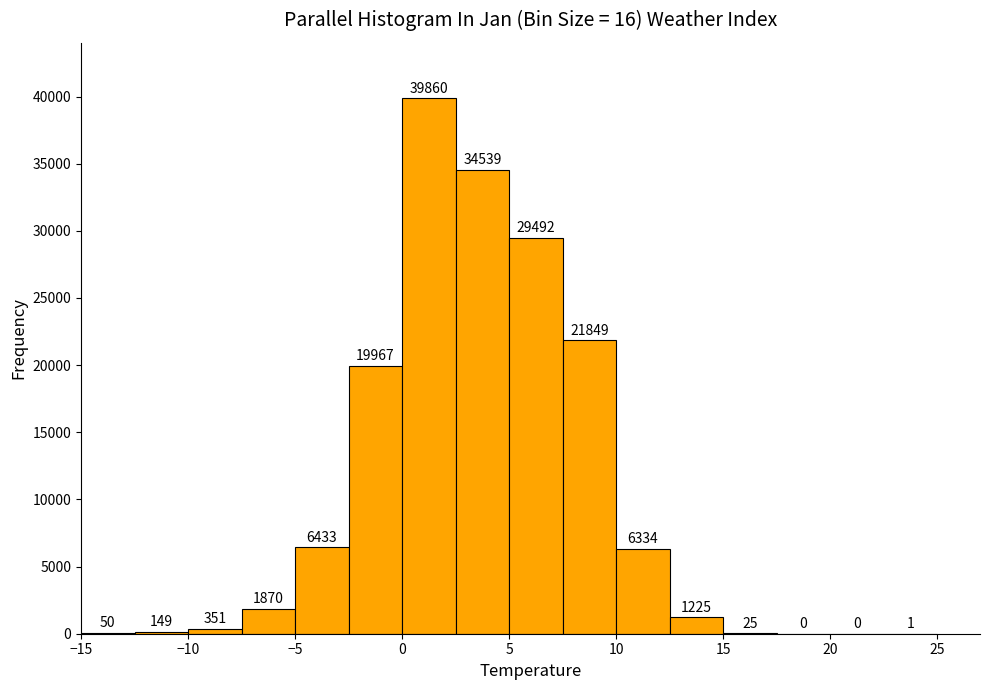

Reading left to right, transcribe this chart: for each bar, give the range it covers on the x-axis and its height.

-15.0 to -12.5: 50
-12.5 to -10.0: 149
-10.0 to -7.5: 351
-7.5 to -5.0: 1870
-5.0 to -2.5: 6433
-2.5 to 0.0: 19967
0.0 to 2.5: 39860
2.5 to 5.0: 34539
5.0 to 7.5: 29492
7.5 to 10.0: 21849
10.0 to 12.5: 6334
12.5 to 15.0: 1225
15.0 to 17.5: 25
17.5 to 20.0: 0
20.0 to 22.5: 0
22.5 to 25.0: 1